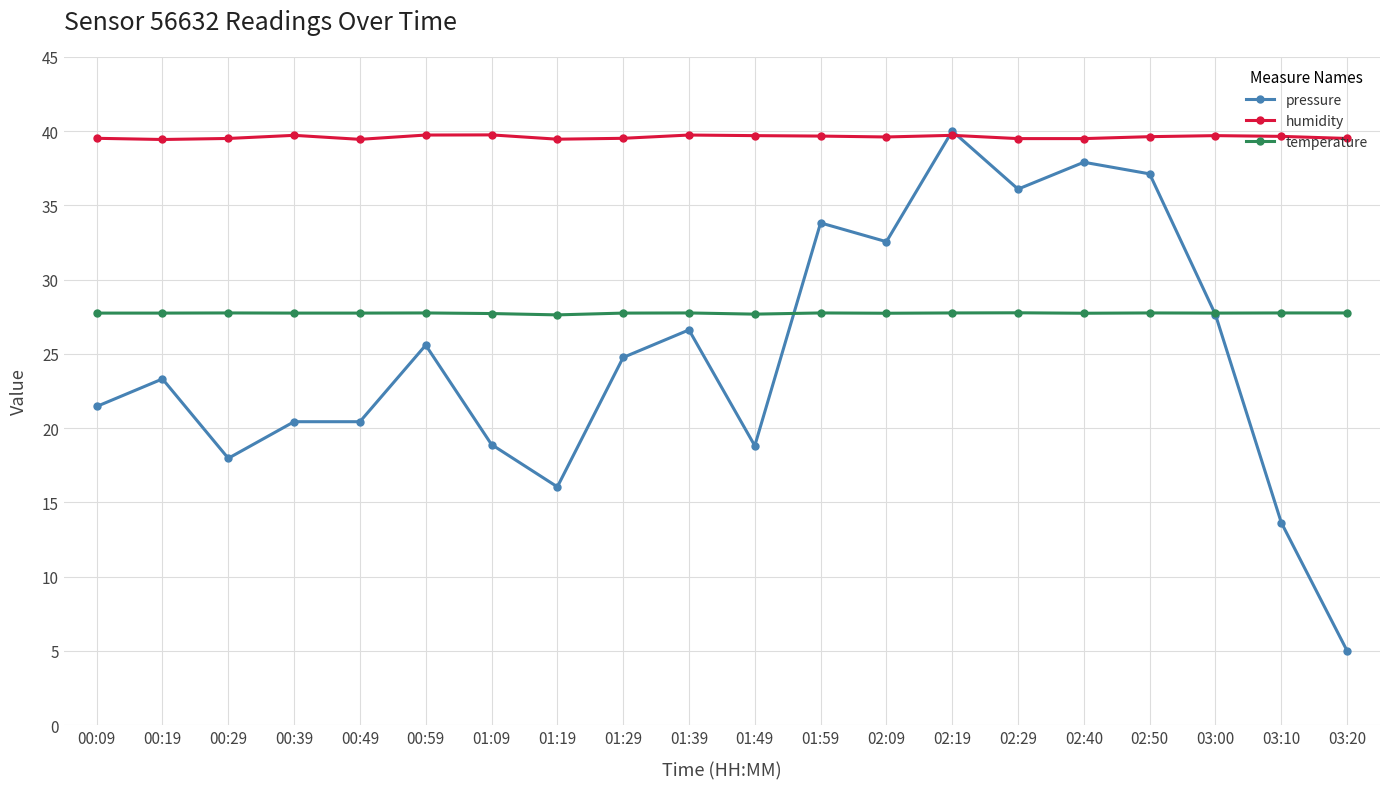

True or false: humidity and temperature cross at least once.

False